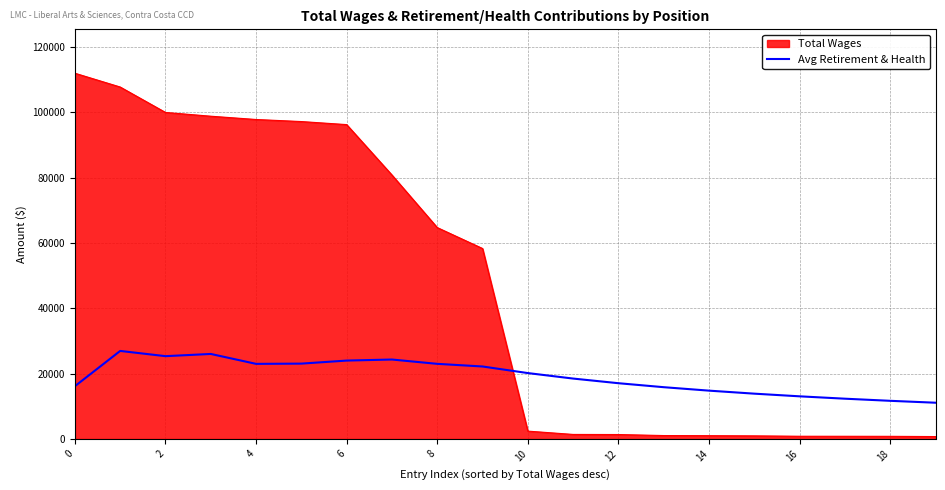

How many distinct data groups are displayed?

2